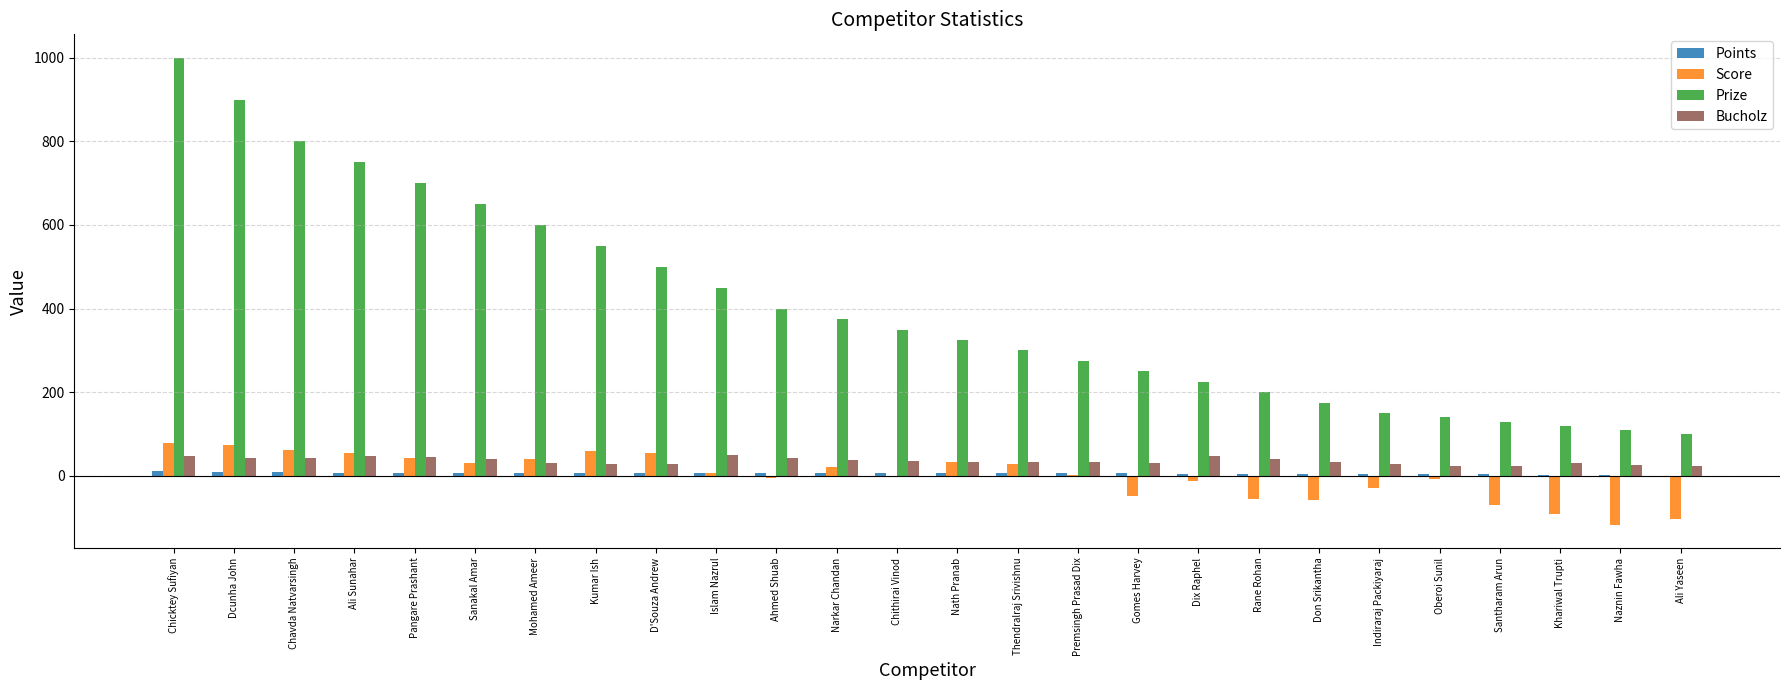

Is it true that Bucholz equals 32 at Gomes Harvey?

True